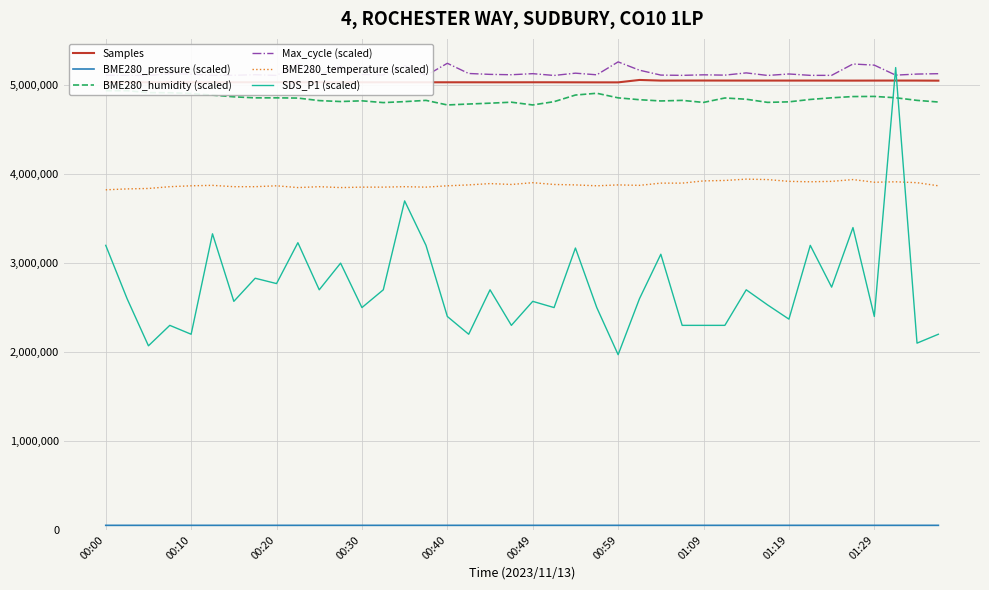

What is the maximum value for SDS_P1 (scaled)?

5200000.0